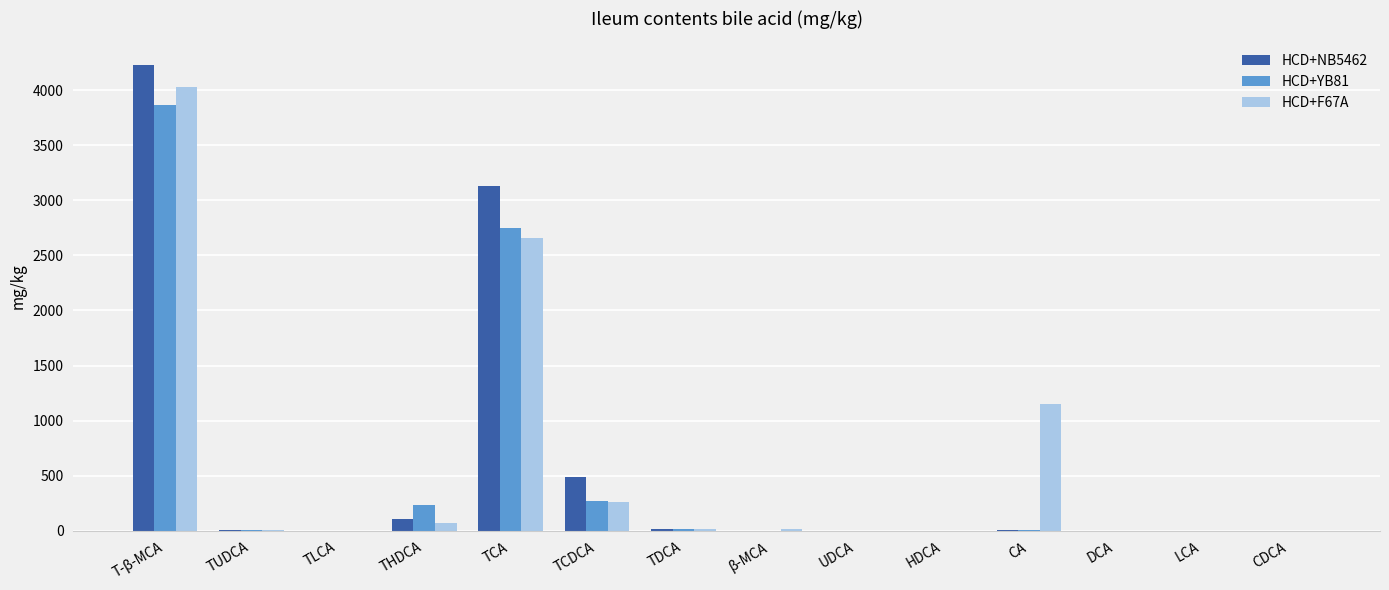

The value of HCD+F67A at DCA is 0.0. True or false?

True